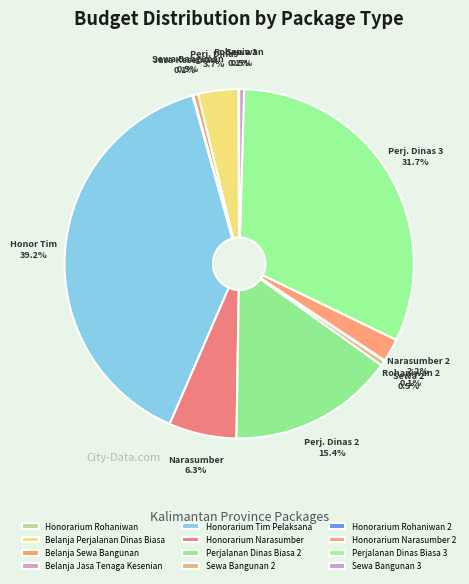

How much of the chart is everything except Sewa Bangunan 3?

99.5%